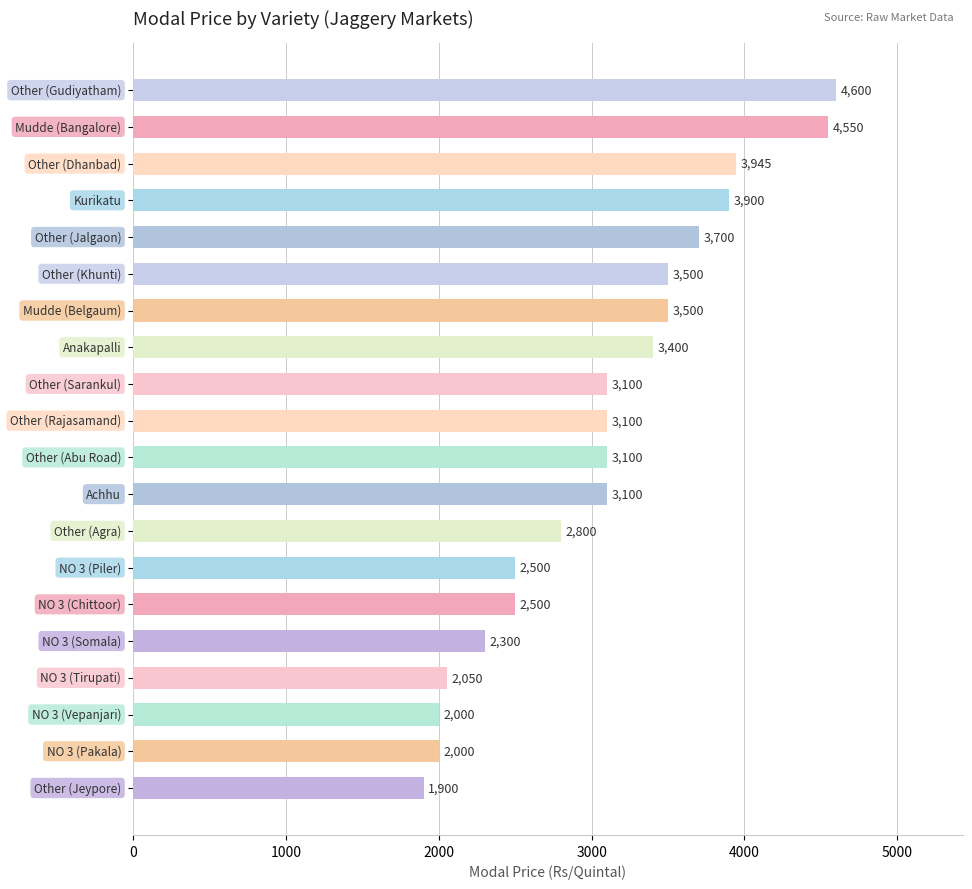

What is the value of the 1st bar from the top?

4600